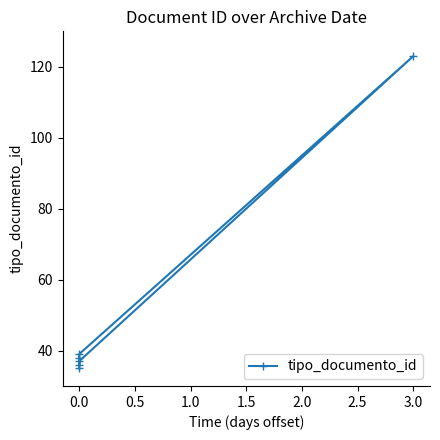

What is the sum of all values?

308